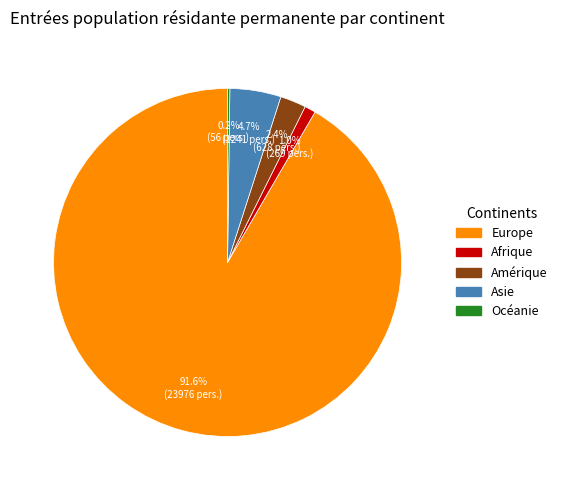

How much of the chart is everything except Afrique?

99.0%